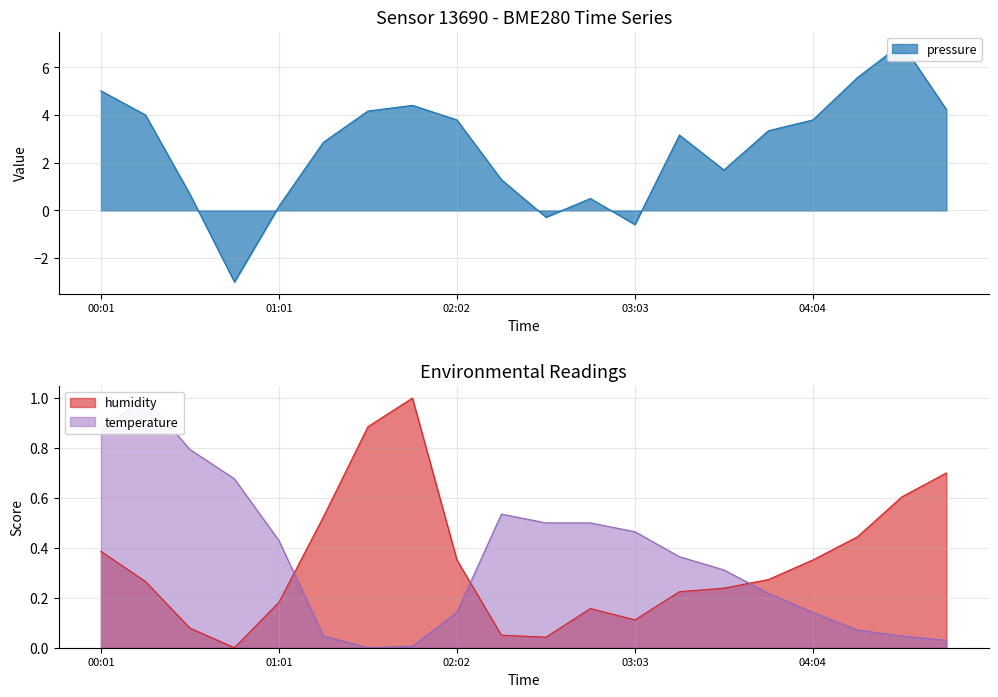

Which series has the largest range (max minus min)?

pressure